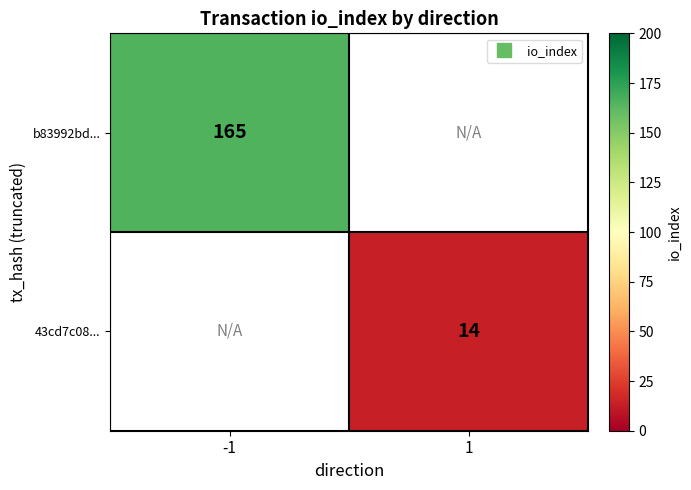

Rank the series at 1 from highest to lowest value.

b83992bd..., 43cd7c08...